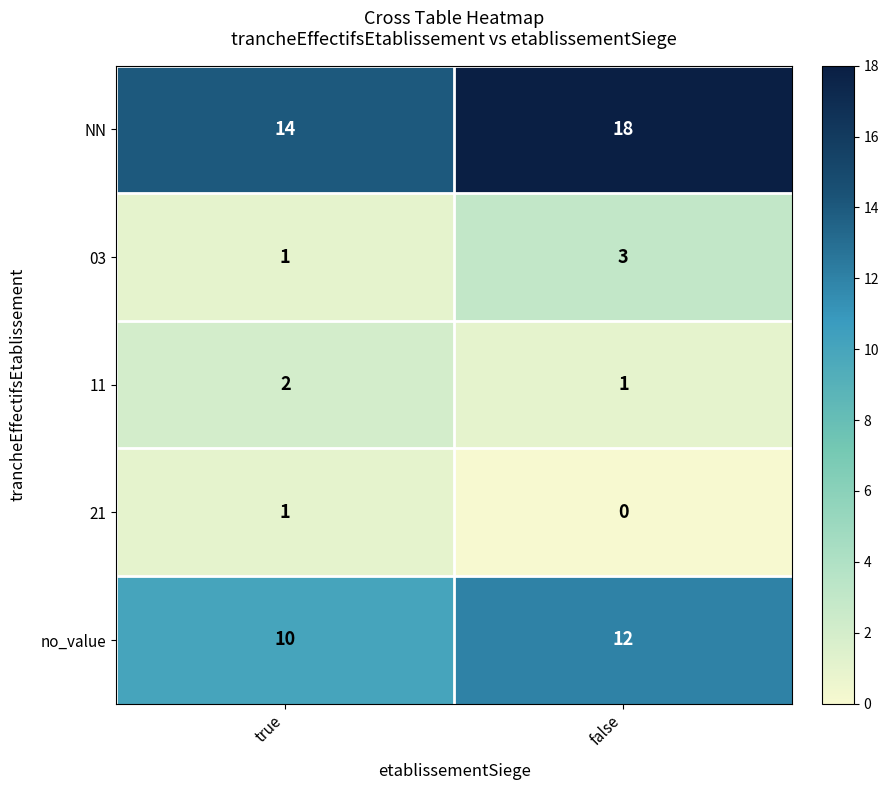

How many data points in 03 are less than 3?

1